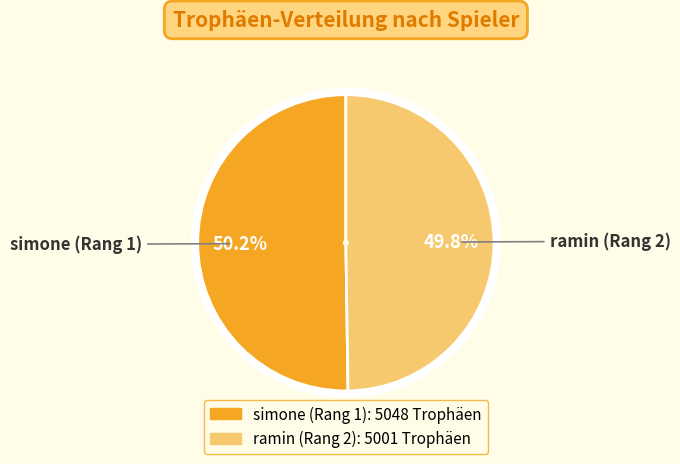

What is the ratio of the value at ramin (Rang 2) to the value at simone (Rang 1)?

1.0